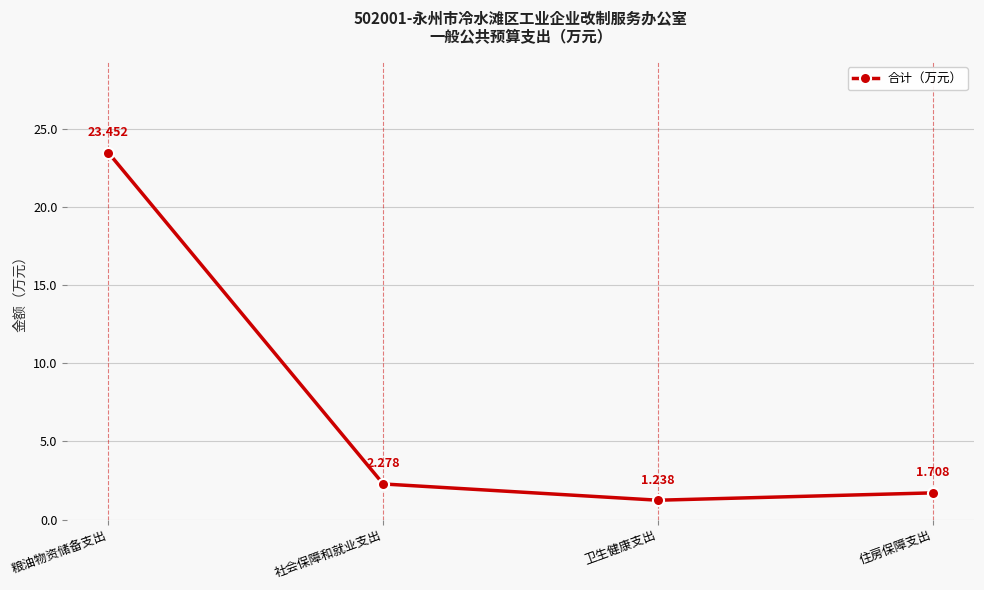

What is the label of the 3rd point from the left?

卫生健康支出